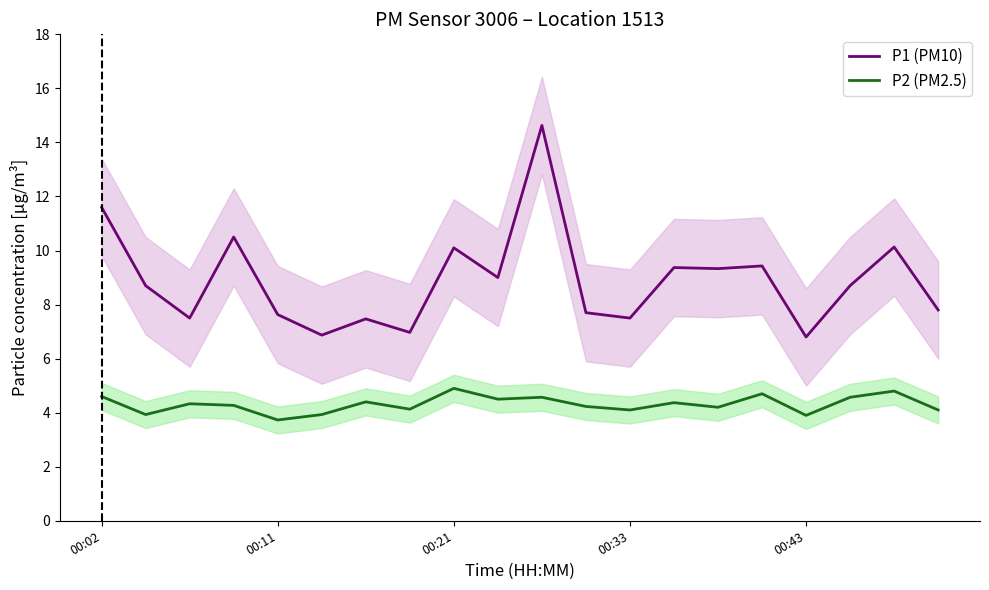

Which series has the largest total across all categories?

P1 (PM10)